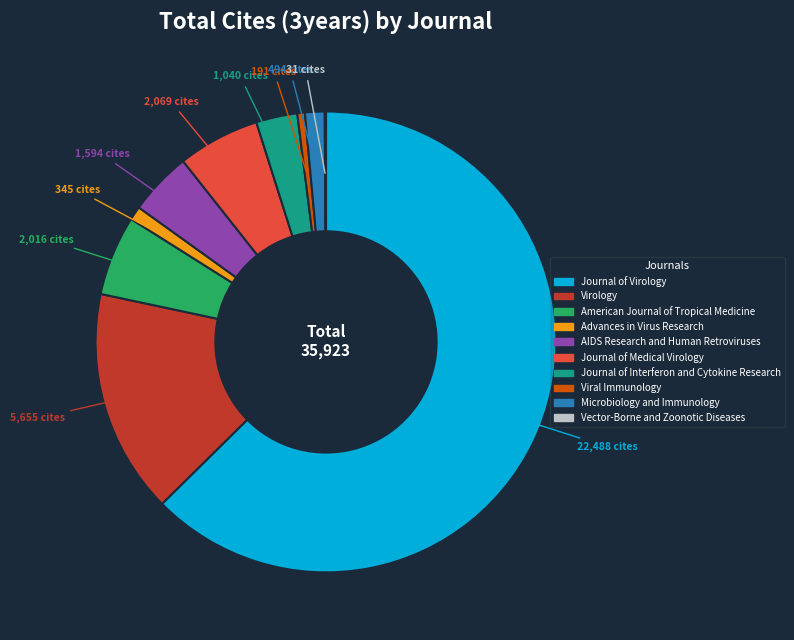

Is the sum of Microbiology and Immunology and Journal of Interferon and Cytokine Research greater than half?

No